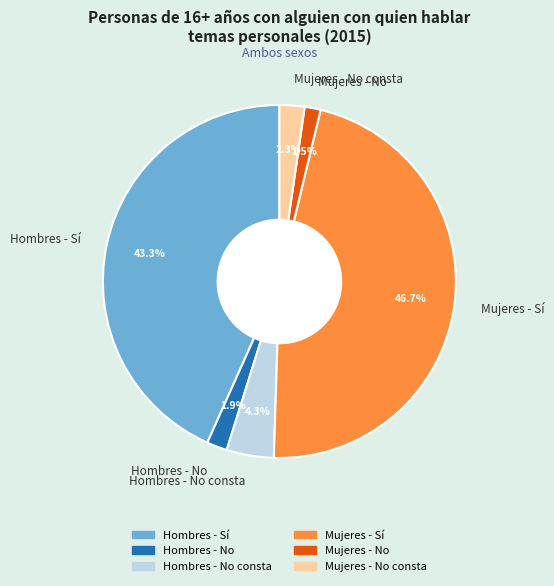

To the nearest percent, what portion does Mujeres - No consta represent?

2%